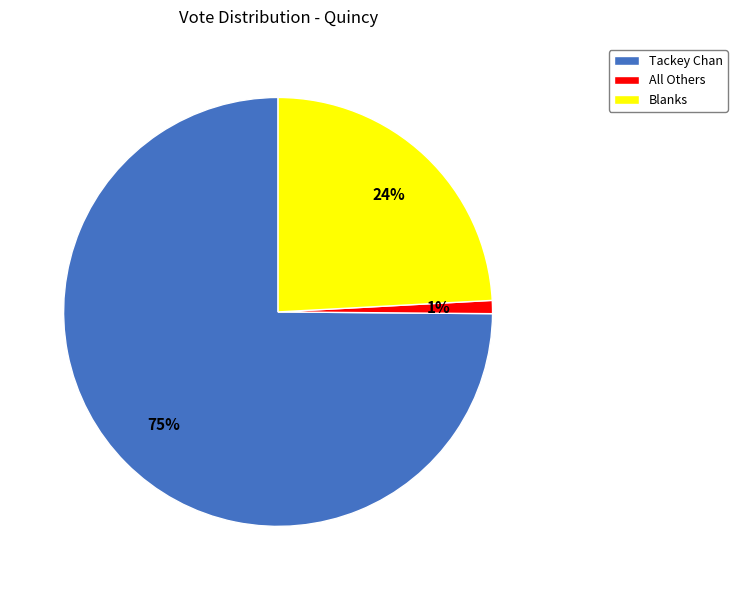

Count the number of slices in the pie.

3